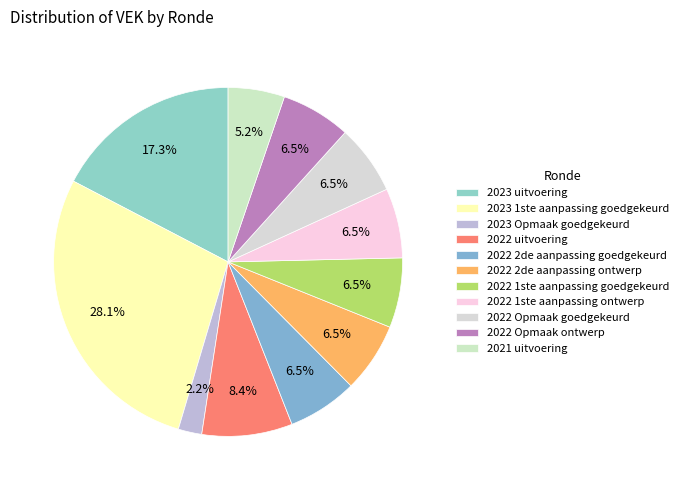

Which slice is the smallest?

2023 Opmaak goedgekeurd